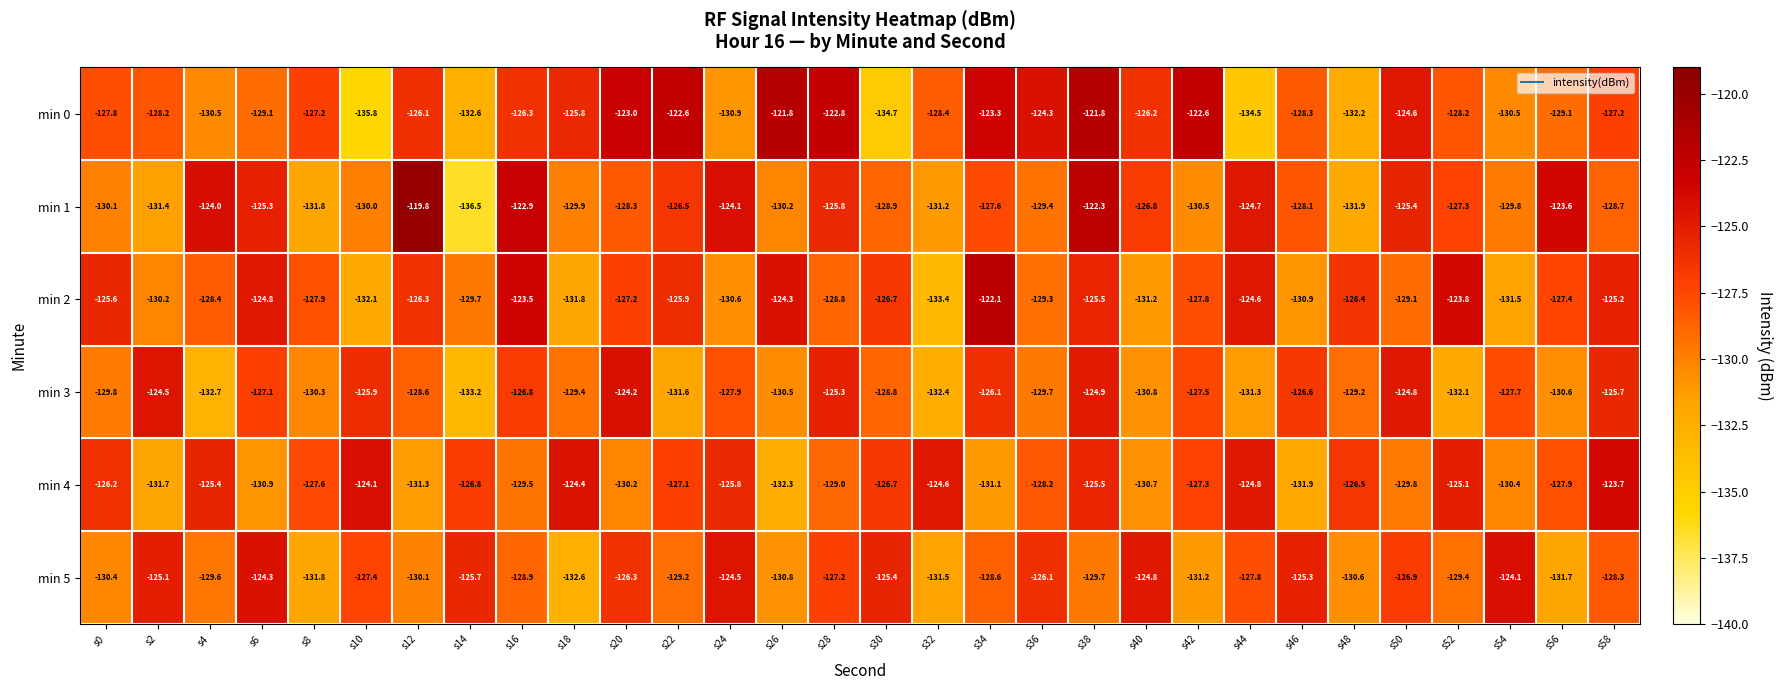

Is the value of min 2 at s18 greater than the value of min 3 at s0?

No